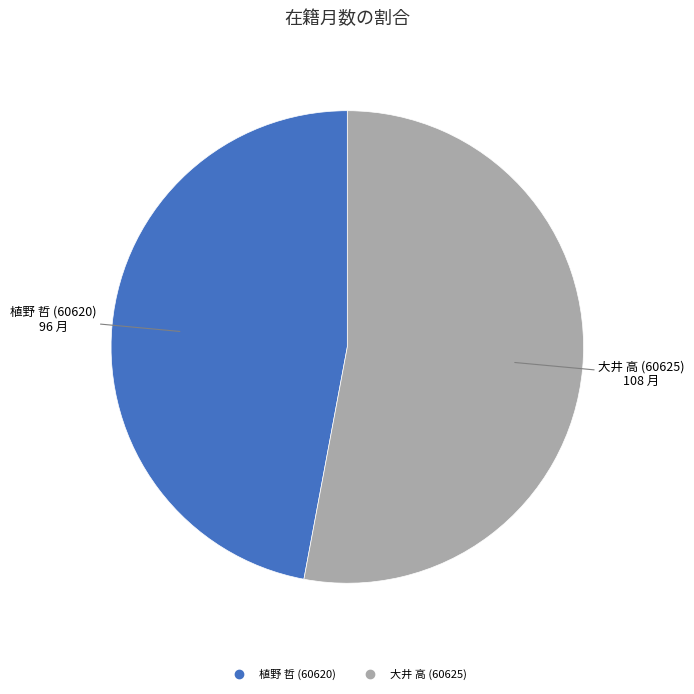

Combined, do 大井 高 (60625) and 植野 哲 (60620) account for over 50%?

Yes